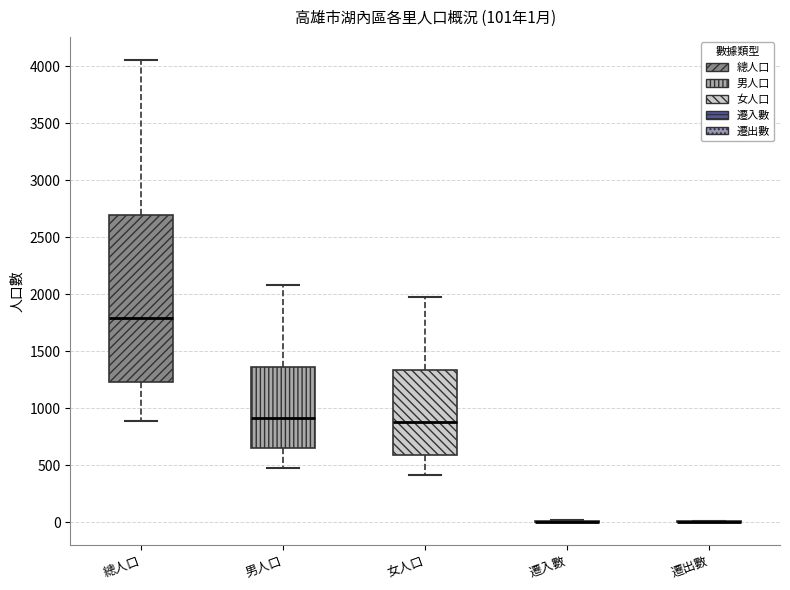

Comparing the boxes themselves (not the whiskers), which one is the tallest?

總人口